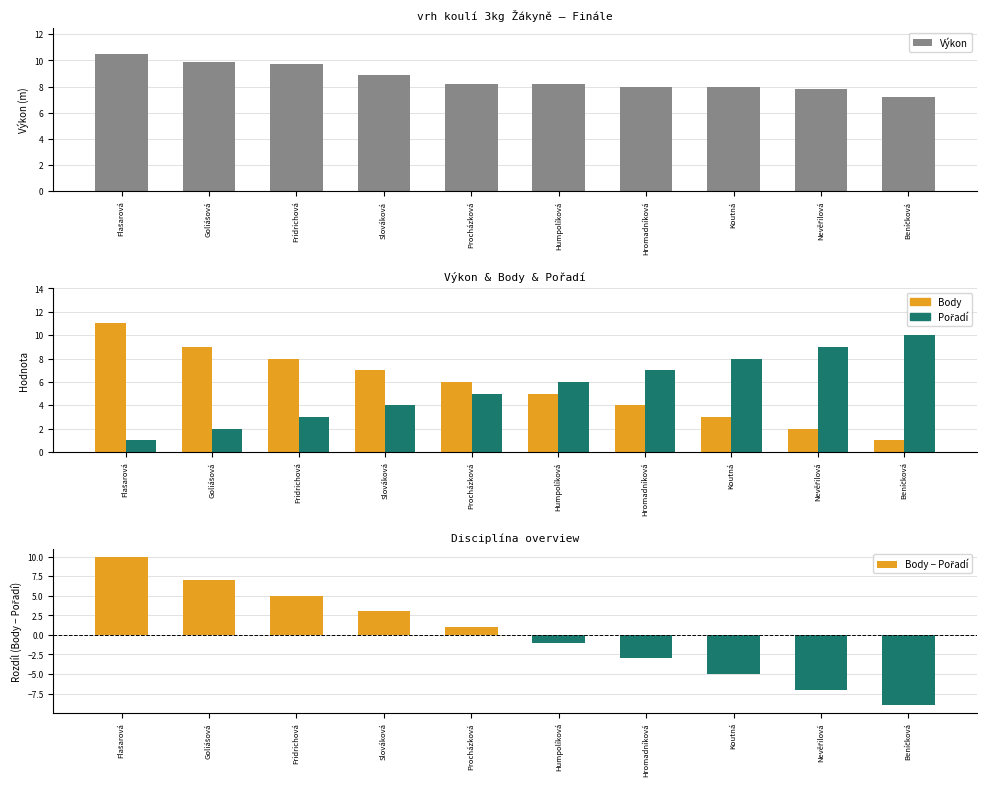

The value of Body − Pořadí at Humpolíková is -1.0. True or false?

True